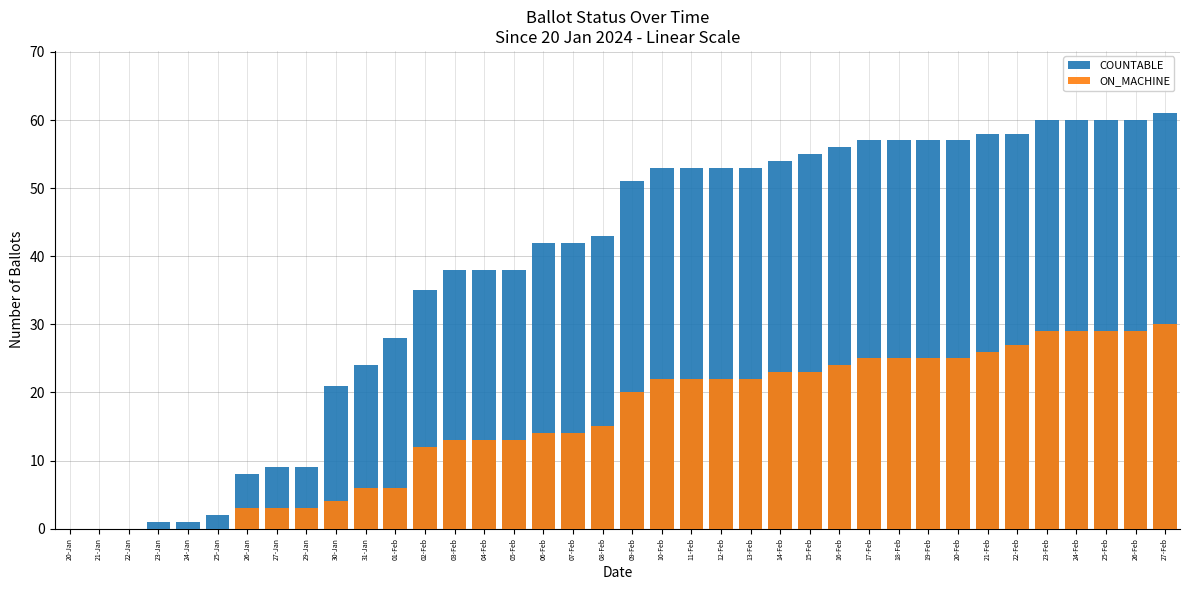

What position from the left is 13-Feb?

24